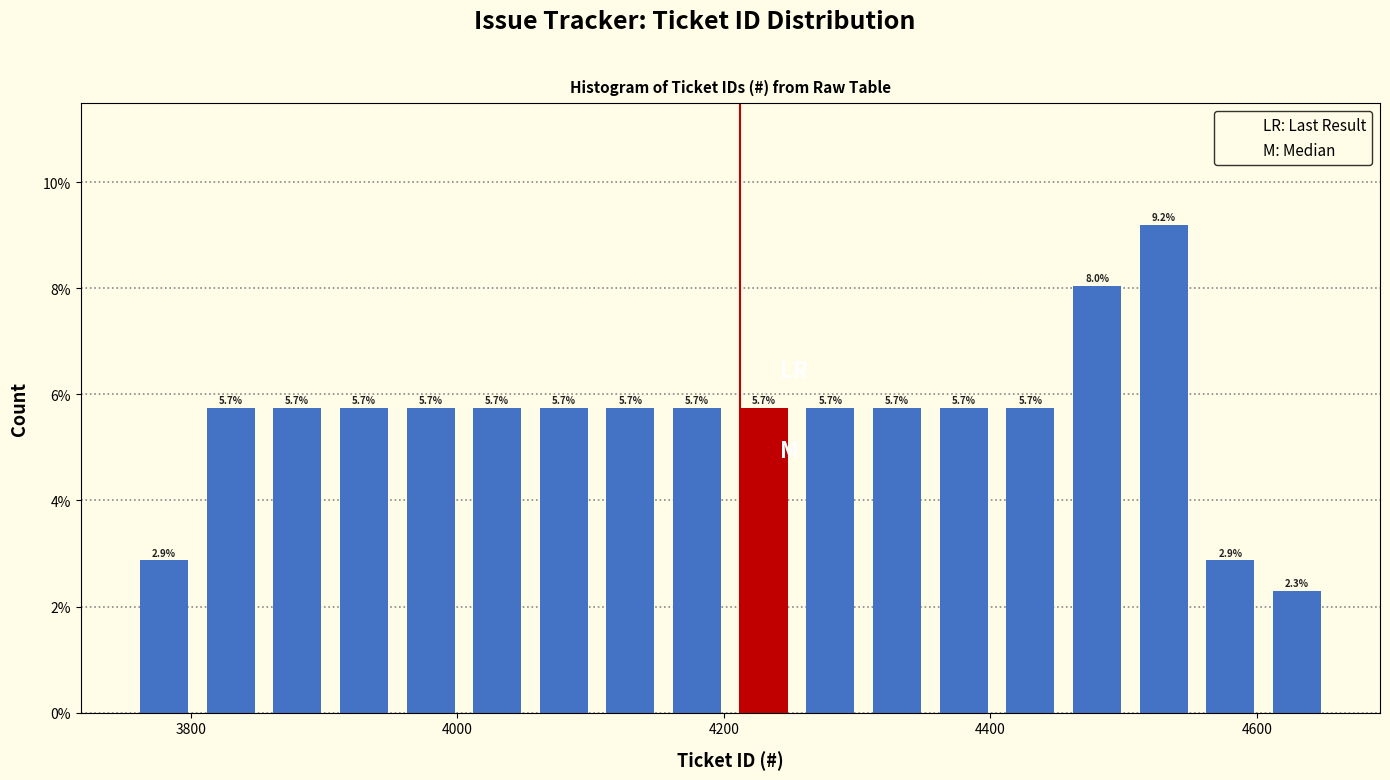

Around what value on the x-axis is the tallest bar? Give the approximate position of its centre, as read against the axis.

4540